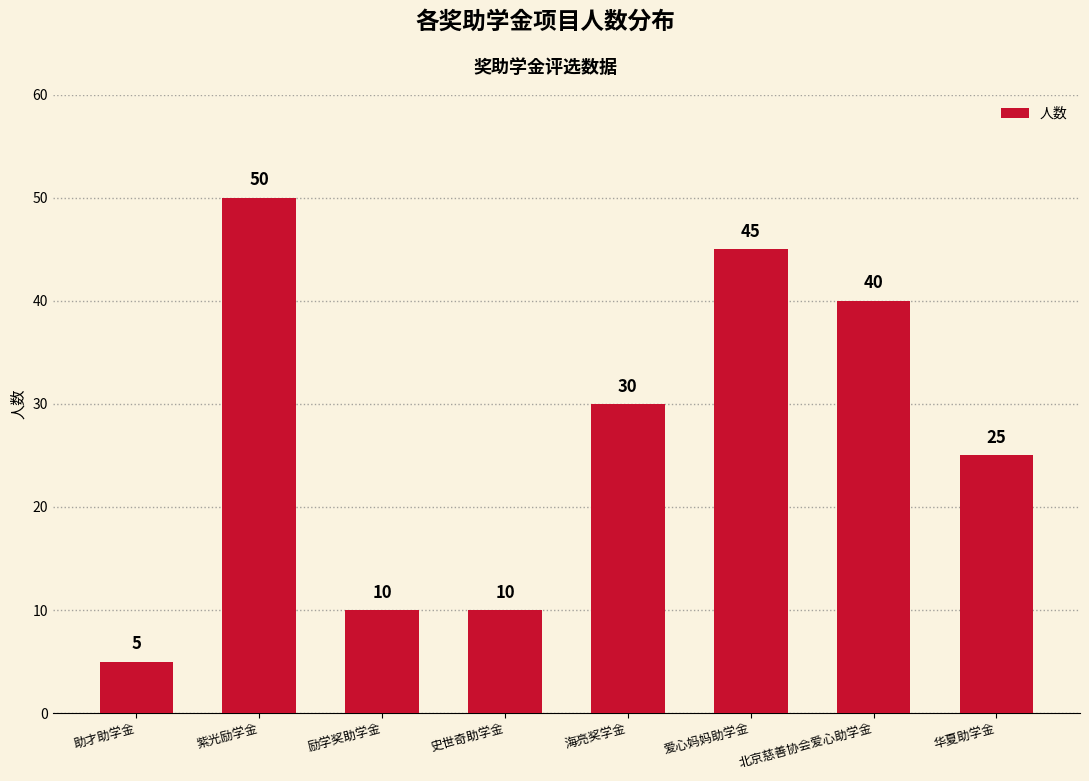

Count the number of categories in the chart.

8